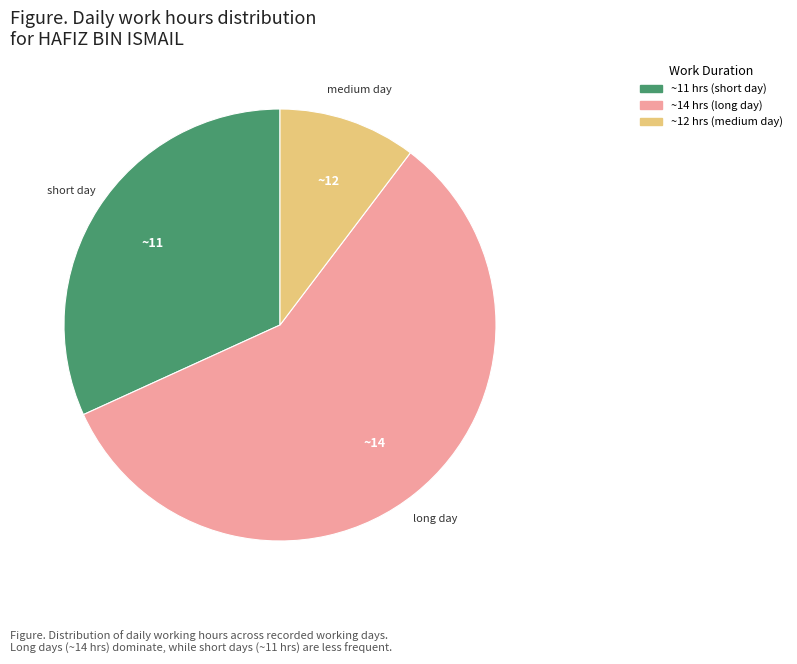

Is there a majority slice in this chart?

Yes